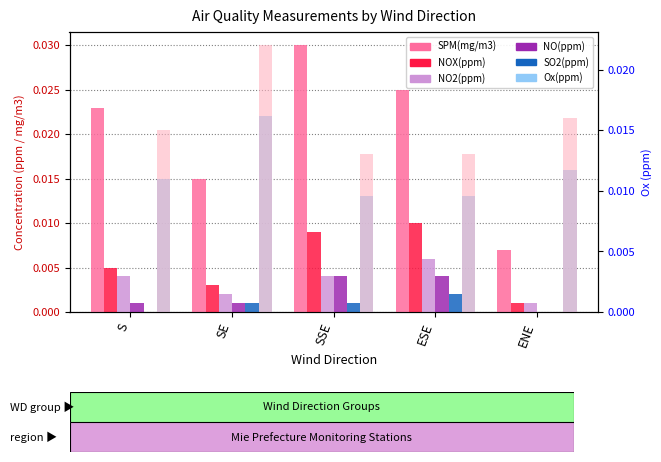

How many bars are there in each group?

6